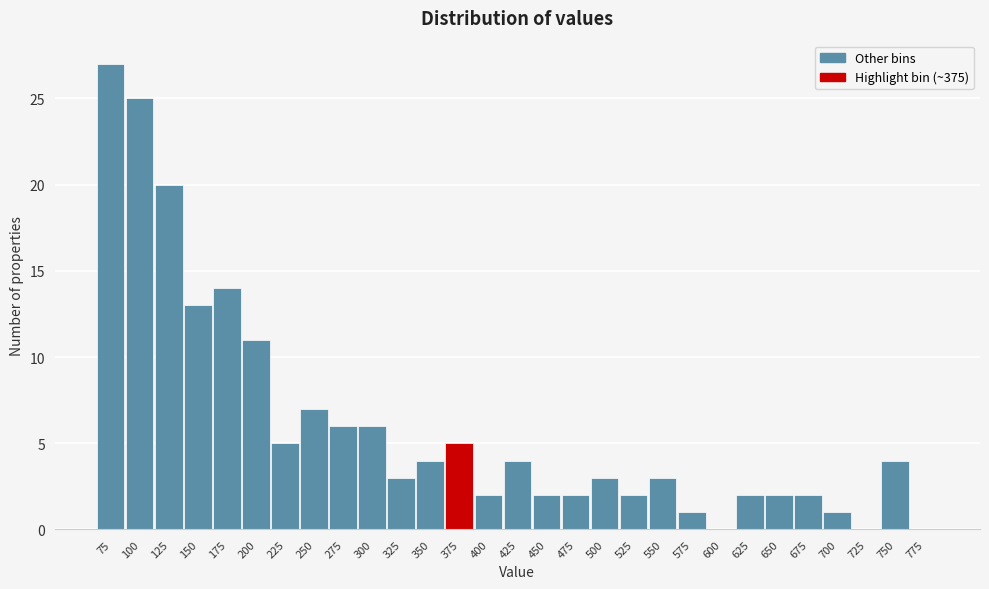

Reading right to left, transcribe all the data shown in this chart.

775=0	750=4	725=0	700=1	675=2	650=2	625=2	600=0	575=1	550=3	525=2	500=3	475=2	450=2	425=4	400=2	375=5	350=4	325=3	300=6	275=6	250=7	225=5	200=11	175=14	150=13	125=20	100=25	75=27